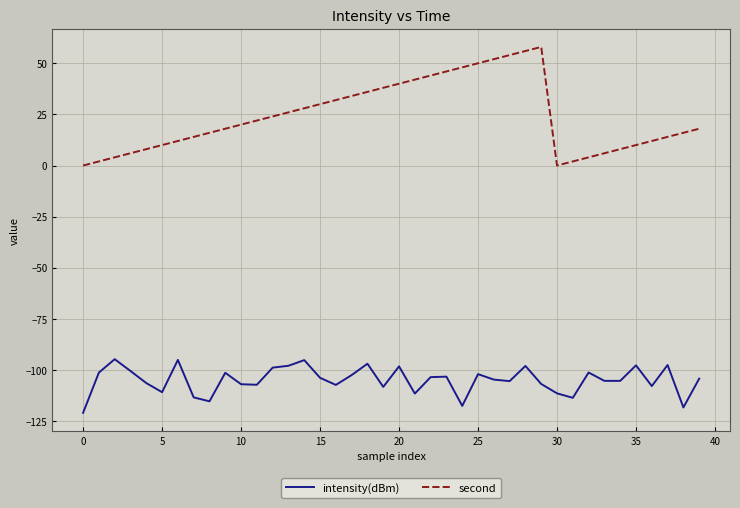

Rank the series by their maximum value, from highest to lowest.

second, intensity(dBm)